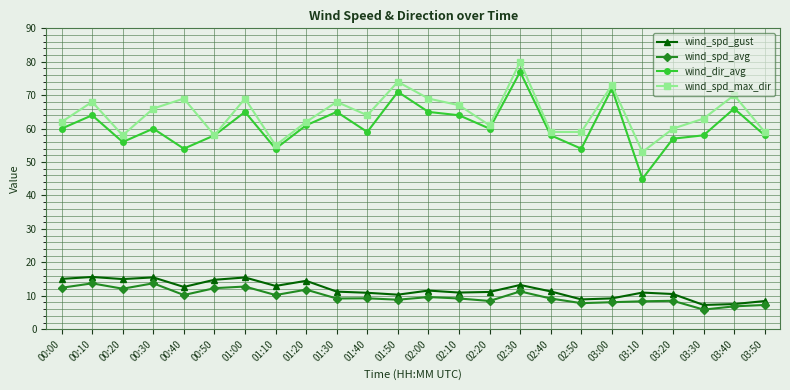

At which category does wind_spd_avg reach its first local valley?

00:20